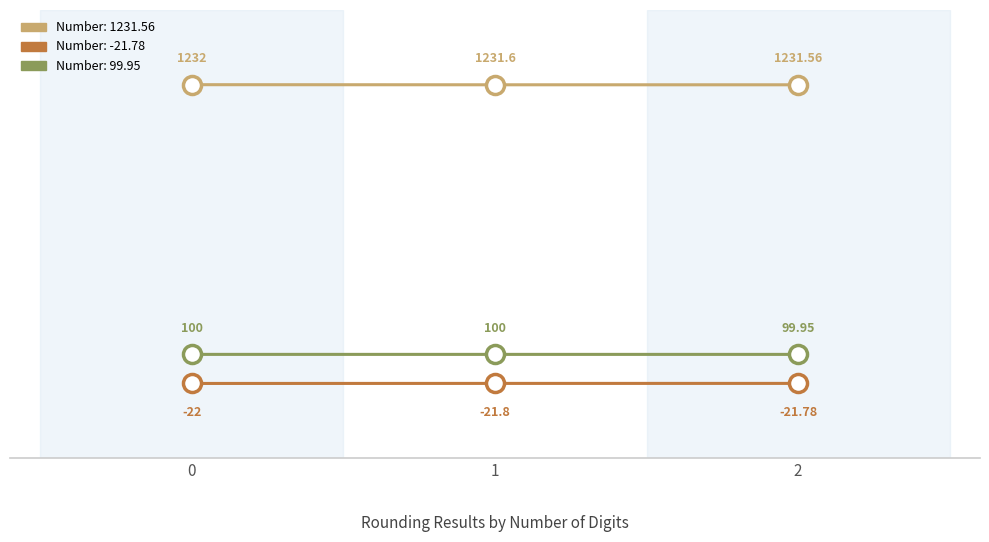

What is the difference between the highest and lowest values at 0?

1254.0